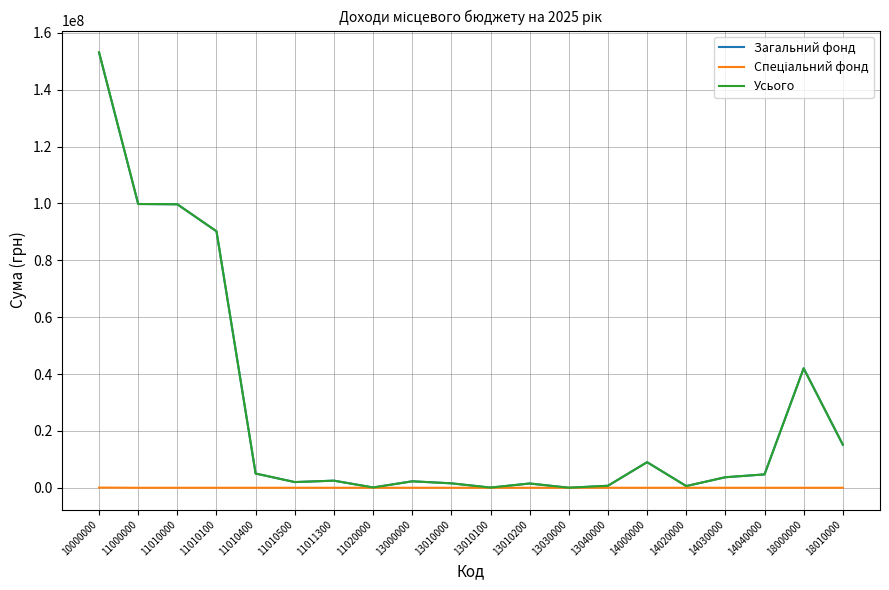

Which series has the largest range (max minus min)?

Усього